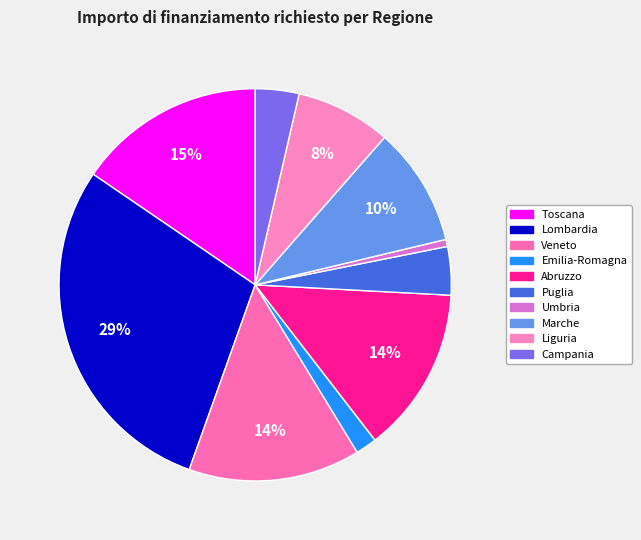

Which has a higher value, Marche or Lombardia?

Lombardia